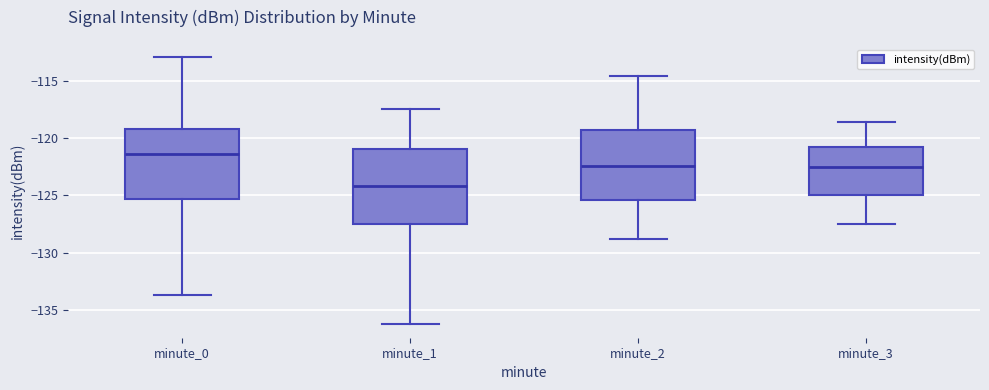

Where is the upper edge of the box for minute_1 on the y-axis? The values are not printed on the chart, so give them approximately, as read against the axis.

-121.0